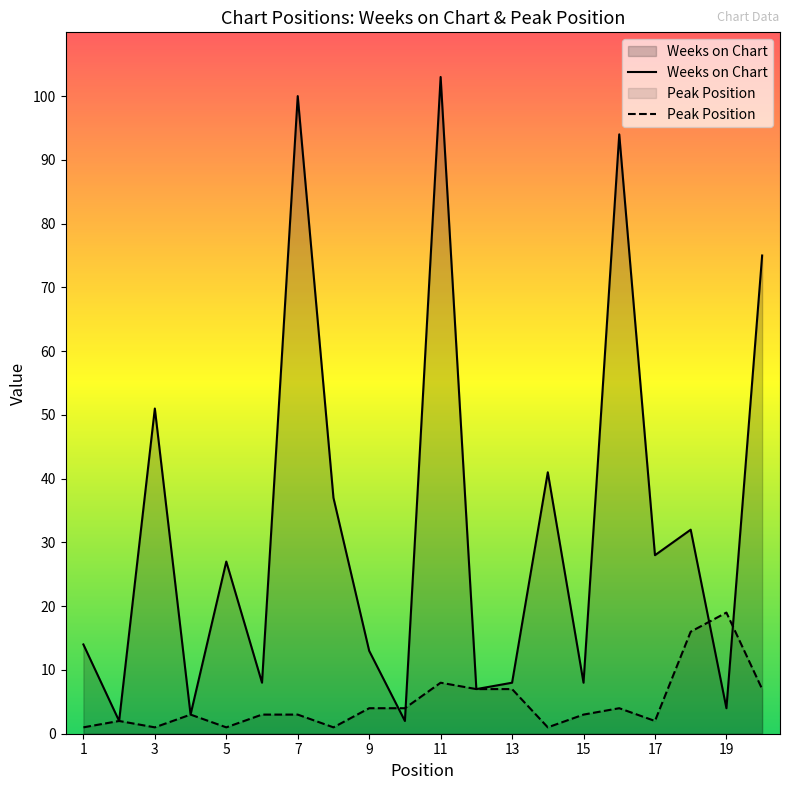

Which series has the widest spread of values?

Weeks on Chart